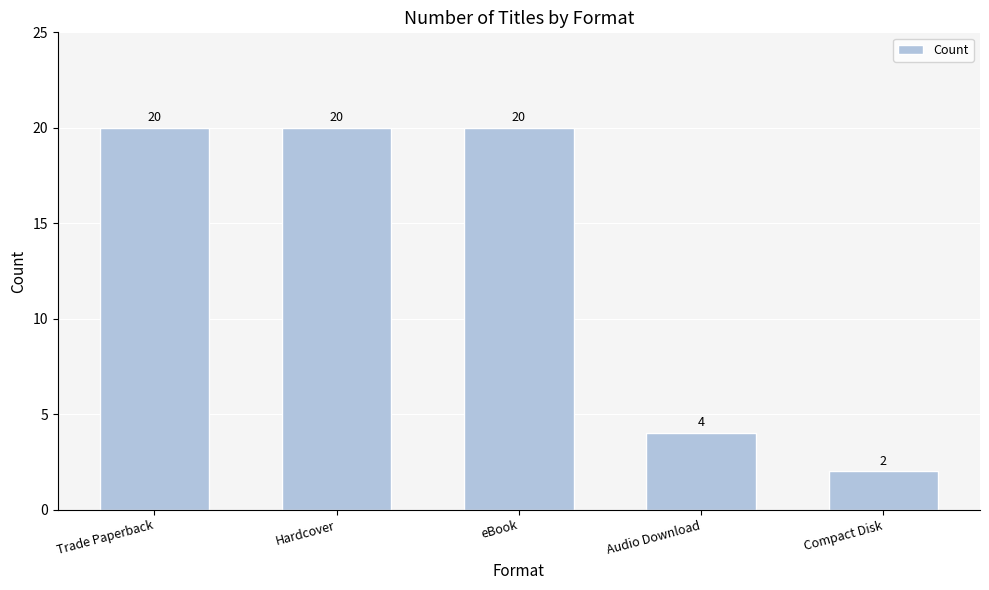

Count the number of categories in the chart.

5